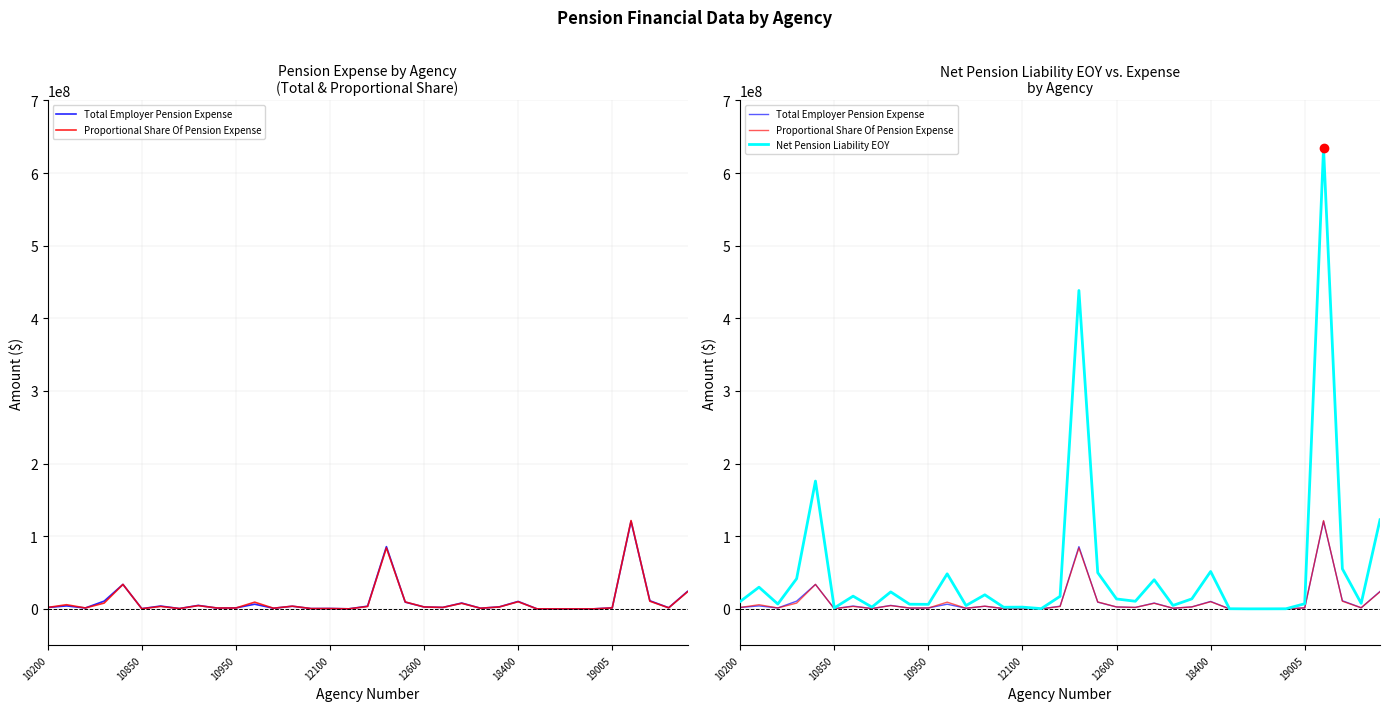

Is it true that Total Employer Pension Expense equals 456012 at 12?

False